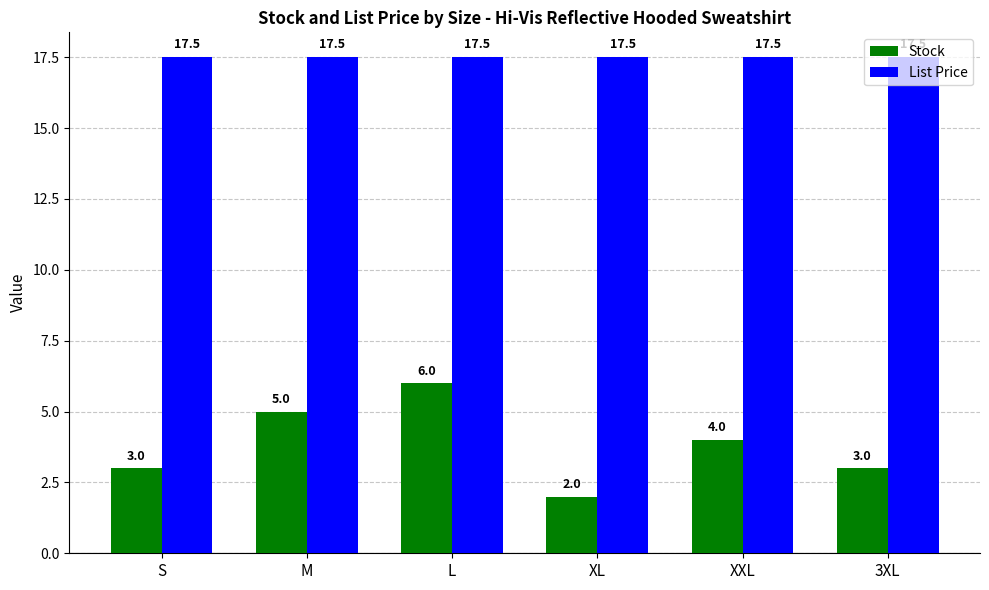

Reading left to right, transcribe all the data shown in this chart.

Stock: S=3.0	M=5.0	L=6.0	XL=2.0	XXL=4.0	3XL=3.0
List Price: S=17.5	M=17.5	L=17.5	XL=17.5	XXL=17.5	3XL=17.5